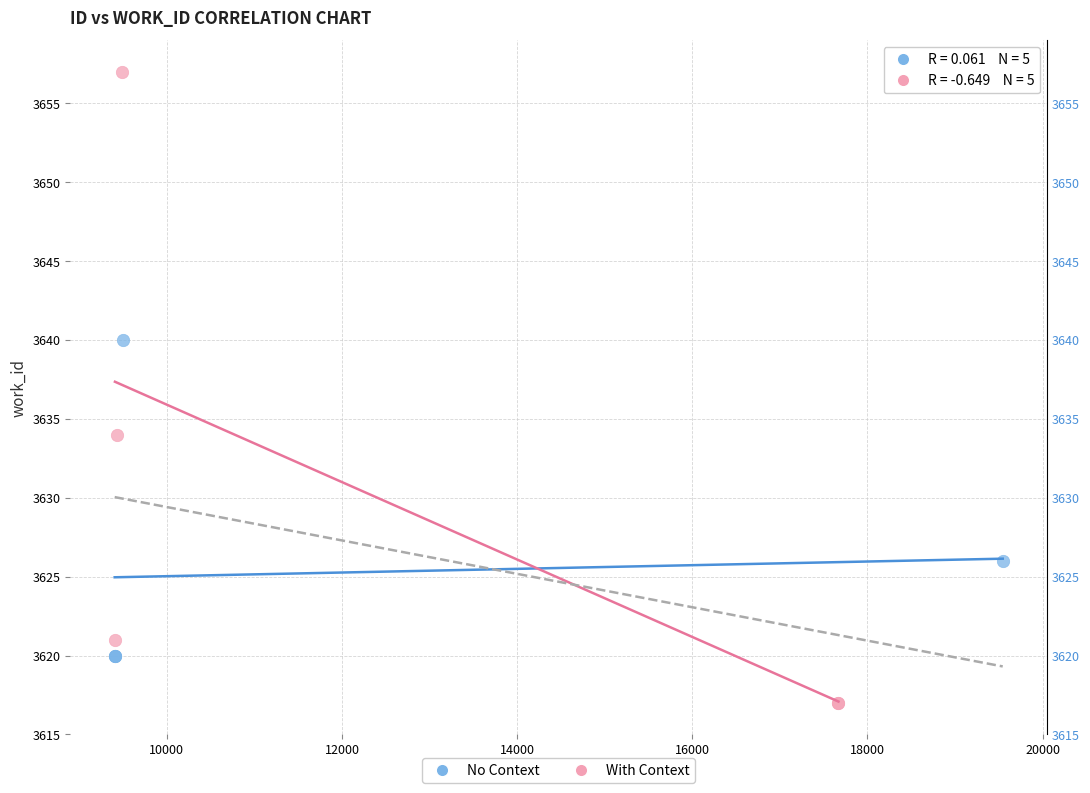

Which series contains the highest Y value?

With Context